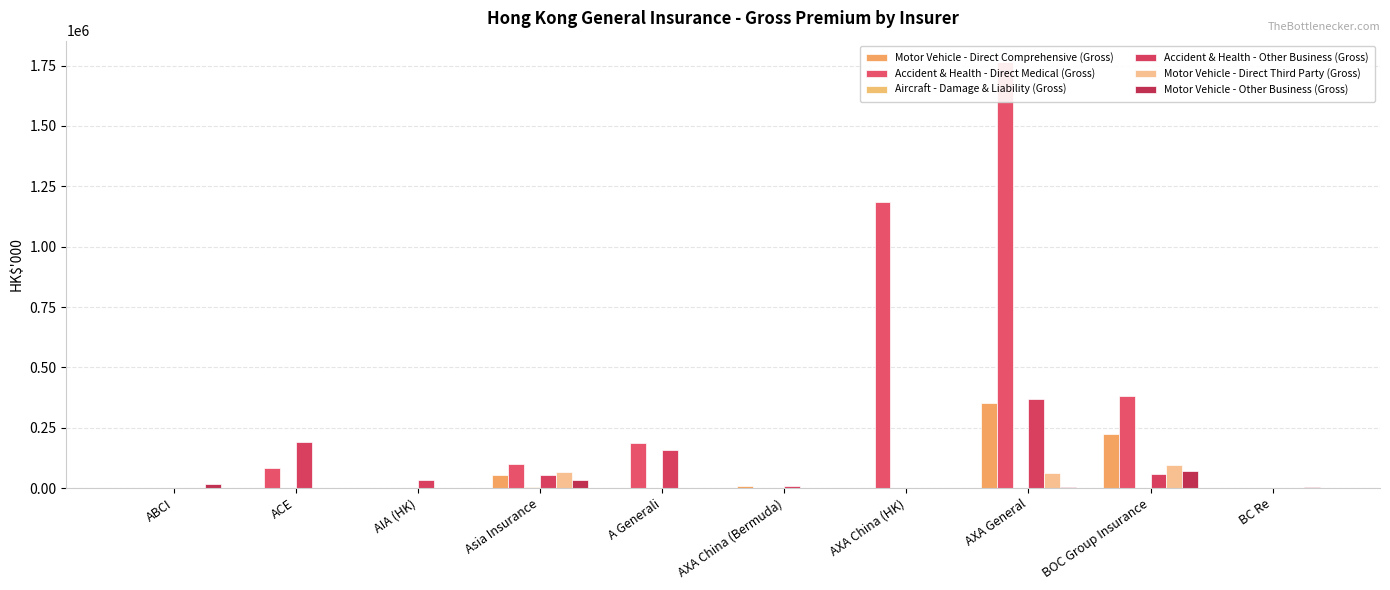

What is the average value of the Accident & Health - Other Business (Gross) series?

87110